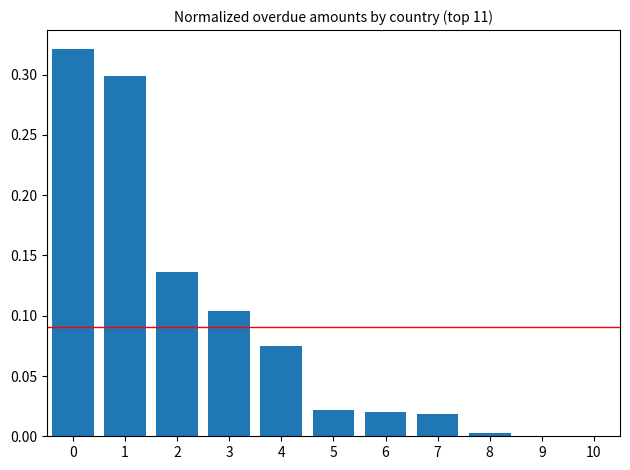

The value at 10 is -0.1. True or false?

False